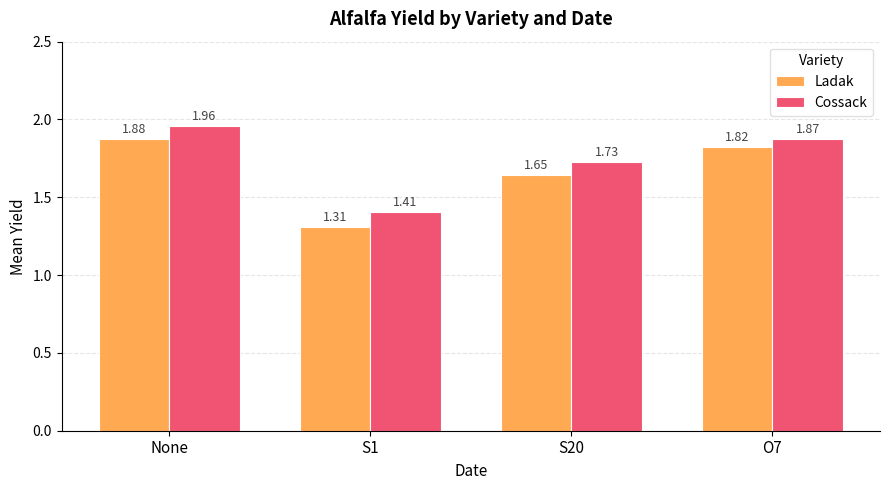

Is the value of Ladak at O7 greater than the value of Cossack at S1?

Yes